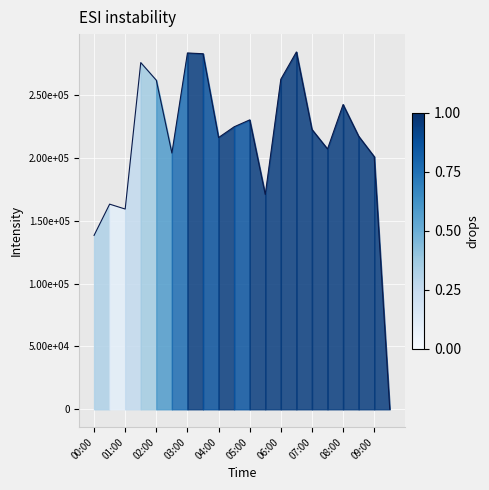

Does the chart display data point markers on the line(s)?

No